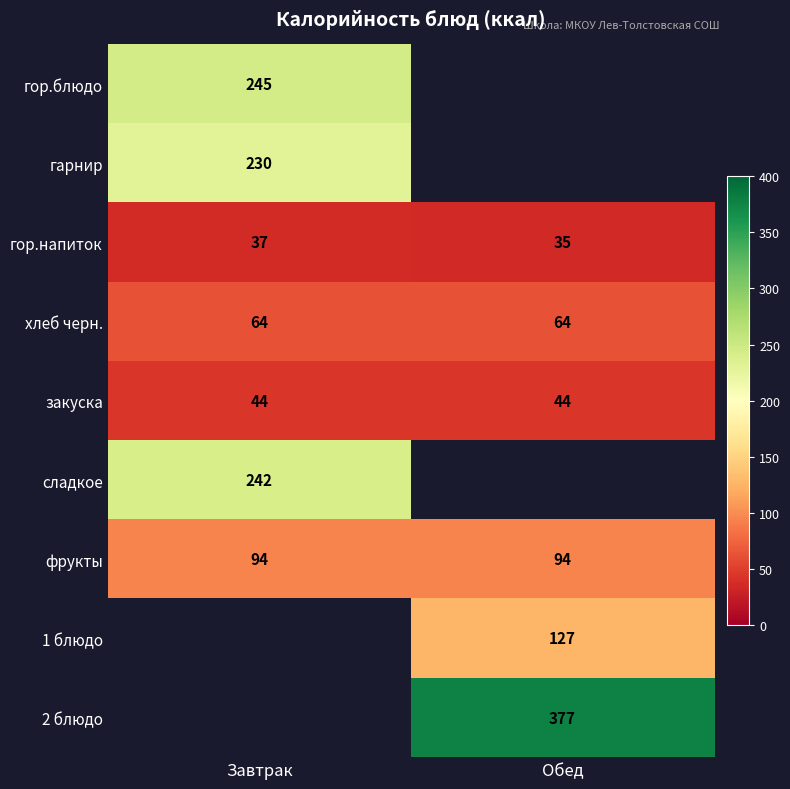

Read the хлеб черн. value at Обед.

64